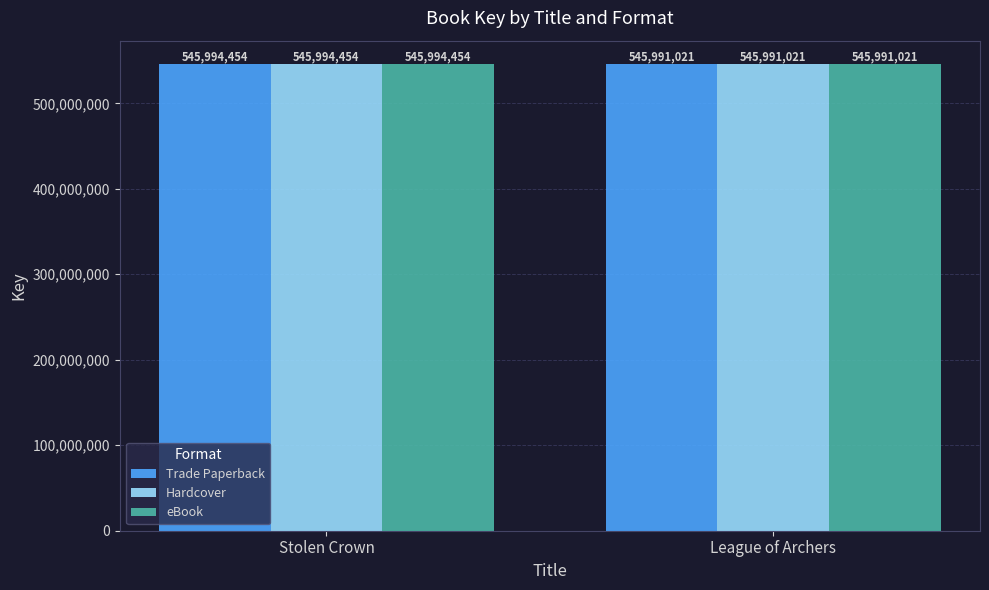

Are the bars horizontal?

No